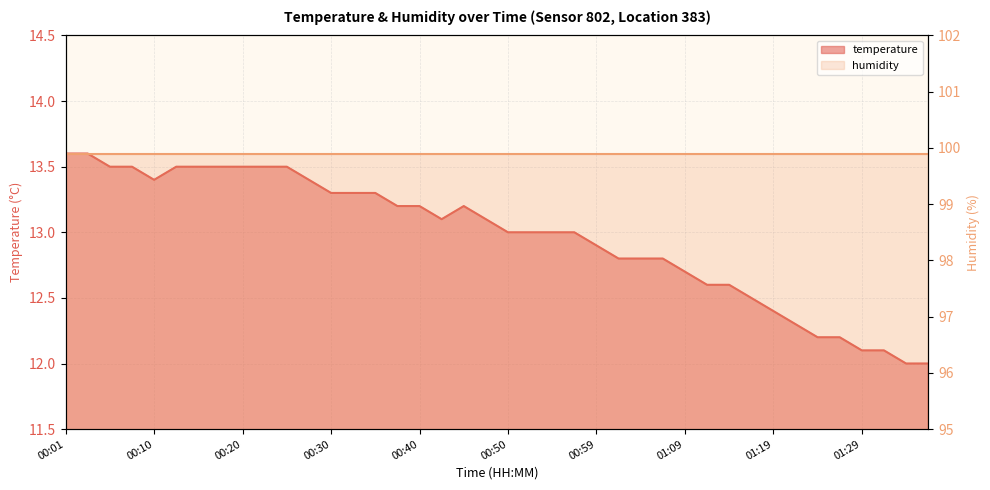

Rank the categories by value from lowest to highest.

01:34, 01:37, 01:29, 01:32, 01:24, 01:27, 01:22, 01:19, 01:17, 01:12, 01:14, 01:09, 01:02, 01:04, 01:07, 00:59, 00:50, 00:52, 00:54, 00:57, 00:42, 00:47, 00:37, 00:40, 00:45, 00:30, 00:32, 00:35, 00:10, 00:27, 00:05, 00:08, 00:13, 00:15, 00:18, 00:20, 00:23, 00:25, 00:01, 00:03